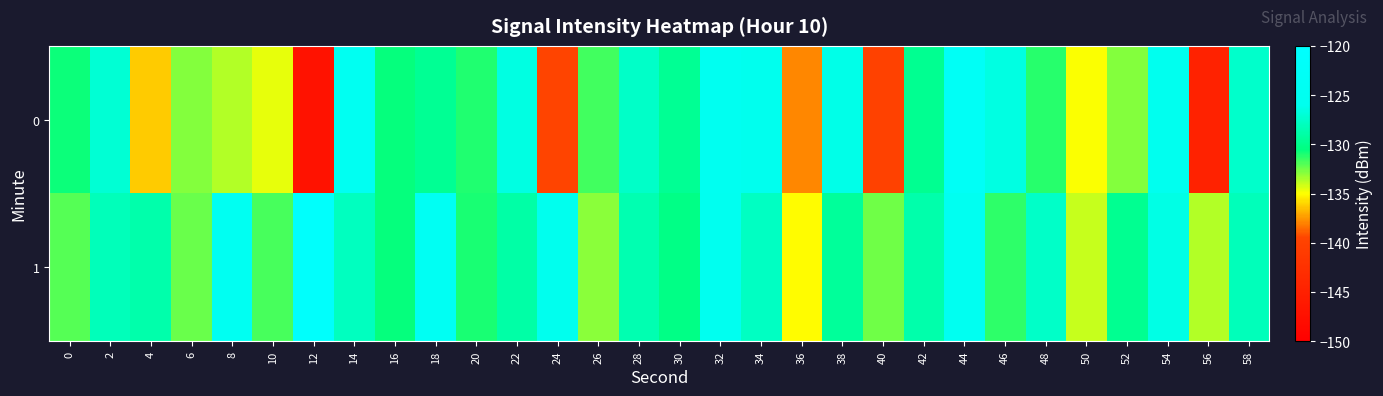

Reading right to left, list all the values displayed in this chart.

0: 58=-127.4	56=-144.7	54=-125.7	52=-132.9	50=-134.9	48=-131.2	46=-126.6	44=-123.1	42=-129.8	40=-140.0	38=-126.3	36=-137.9	34=-125.9	32=-124.8	30=-129.6	28=-127.6	26=-131.6	24=-139.5	22=-126.5	20=-131.1	18=-129.7	16=-130.6	14=-124.4	12=-147.1	10=-134.5	8=-133.7	6=-132.8	4=-136.3	2=-127.1	0=-130.7
1: 58=-128.2	56=-133.7	54=-126.4	52=-129.8	50=-134.0	48=-127.6	46=-131.3	44=-124.9	42=-128.7	40=-132.5	38=-129.4	36=-135.1	34=-127.8	32=-125.3	30=-130.2	28=-128.5	26=-133.0	24=-126.0	22=-129.0	20=-131.0	18=-124.1	16=-130.6	14=-127.9	12=-120.9	10=-131.8	8=-124.4	6=-132.3	4=-128.8	2=-128.1	0=-132.0